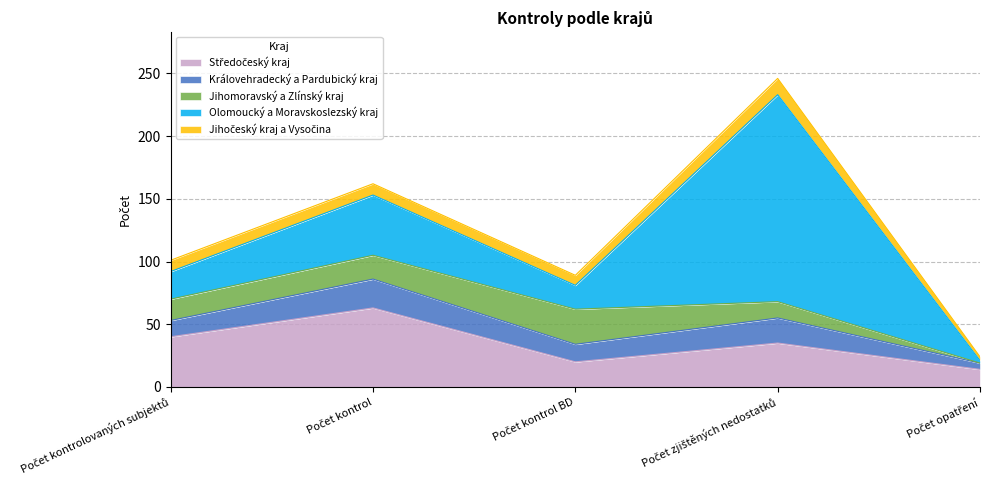

How many data points in Jihočeský kraj a Vysočina are above 9?

1